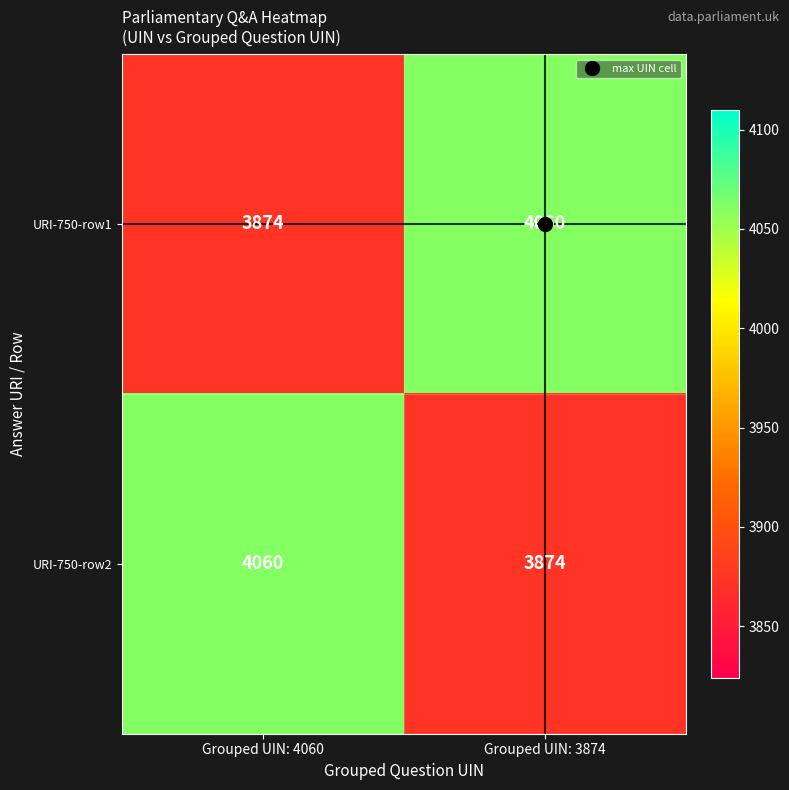

Count the number of categories in the chart.

2